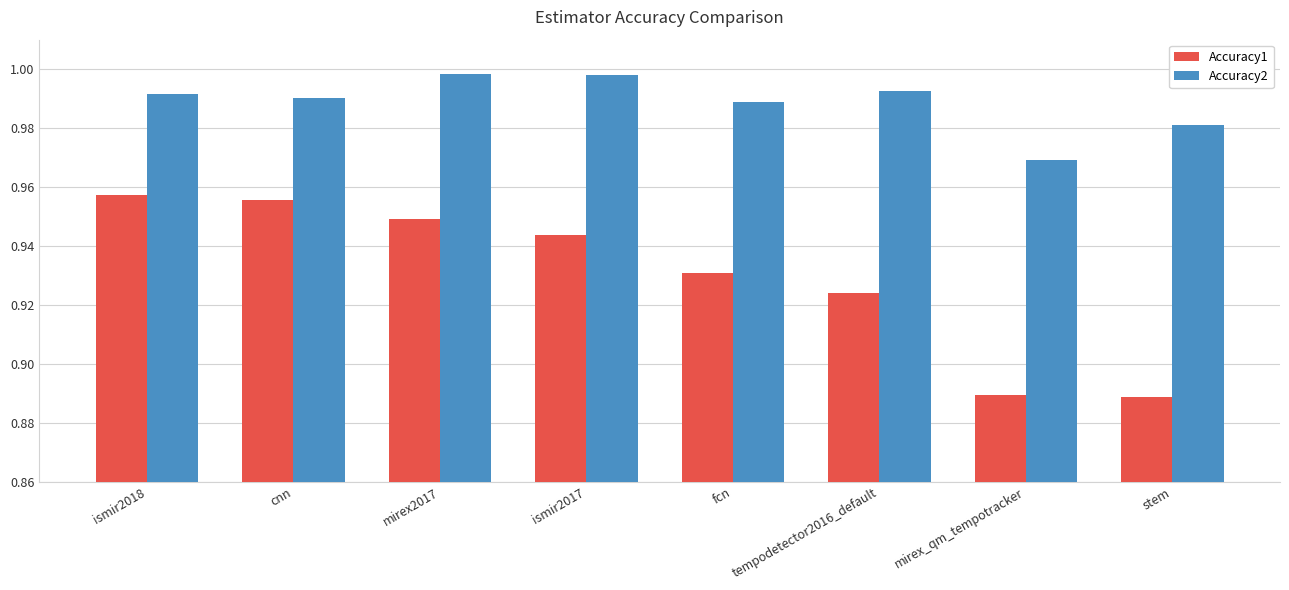

How many bars are there in total?

16